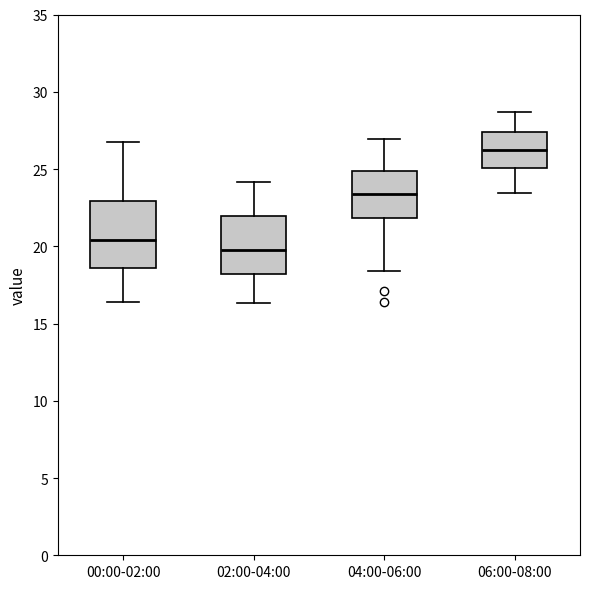

Reading left to right, transcribe this box plot: for each box, give where its median line is, the range the box spans, and where its two whiskers end, as read against the y-axis. The values are not printed on the chart, so give them approximately, as read against the axis.

00:00-02:00: median 20.5, box 18.5 to 23.0, whiskers 16.5 to 27.0
02:00-04:00: median 20.0, box 18.0 to 22.0, whiskers 16.5 to 24.0
04:00-06:00: median 23.5, box 22.0 to 25.0, whiskers 18.5 to 27.0
06:00-08:00: median 26.0, box 25.0 to 27.5, whiskers 23.5 to 28.5